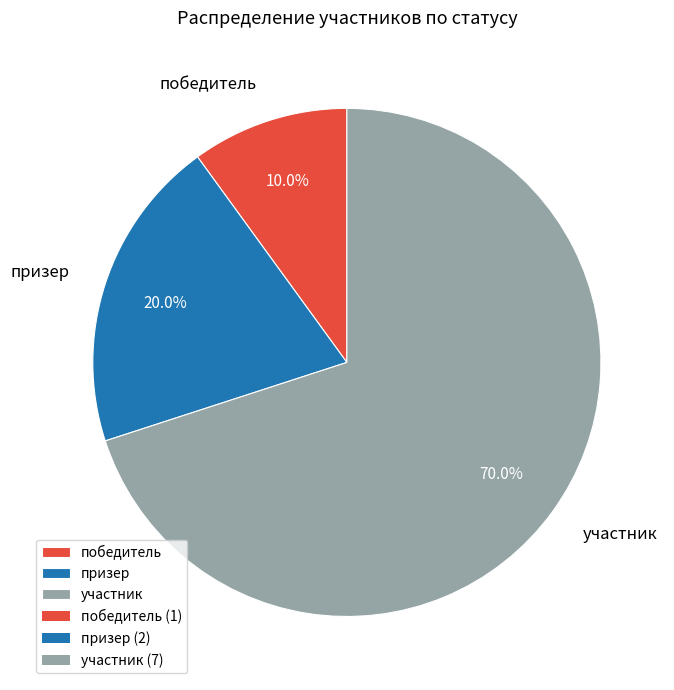

Between призер and участник, which is larger?

участник